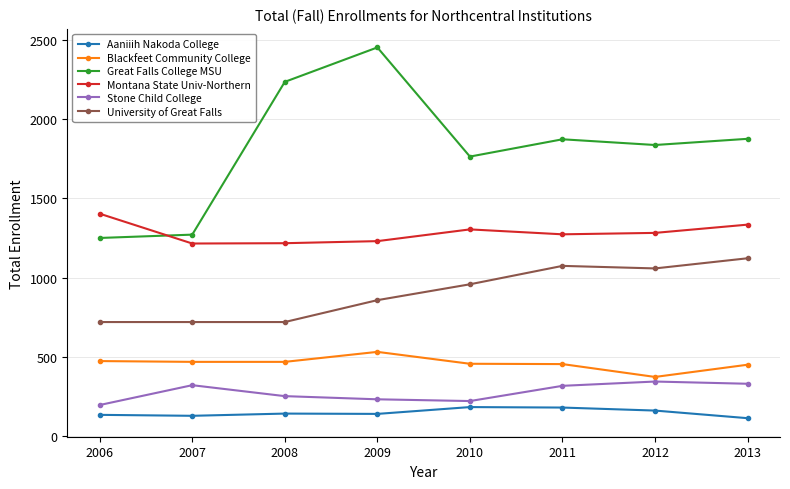

Rank the series by their maximum value, from highest to lowest.

Great Falls College MSU, Montana State Univ-Northern, University of Great Falls, Blackfeet Community College, Stone Child College, Aaniiih Nakoda College